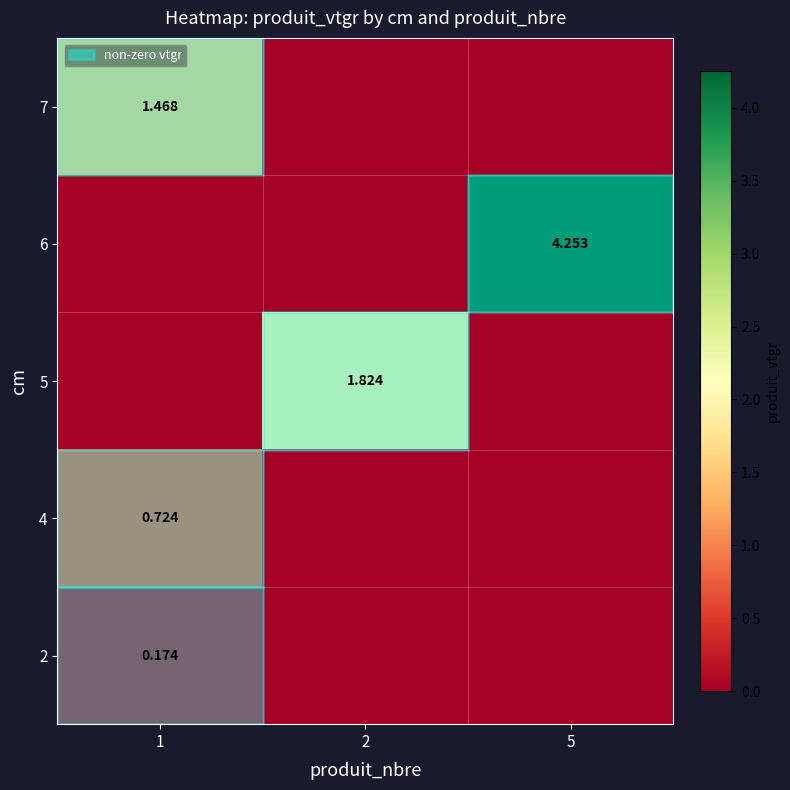

Rank the categories by 4 value from lowest to highest.

2, 5, 1